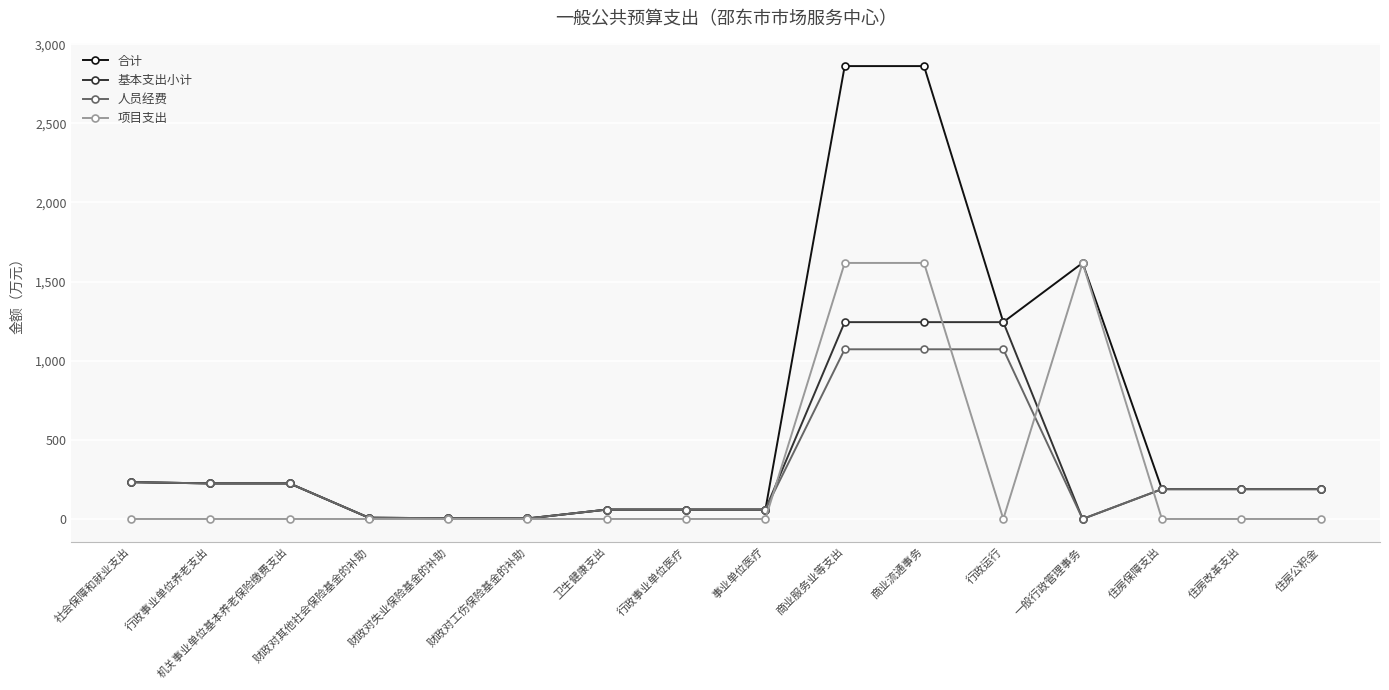

Which series has the largest total across all categories?

合计